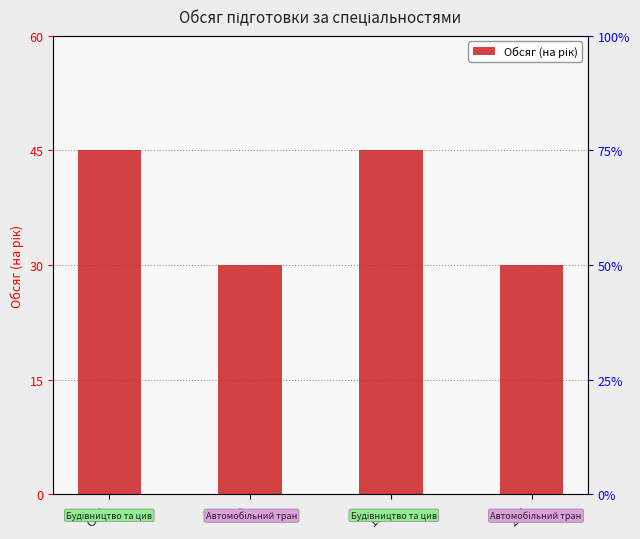

How many bars are there in total?

4